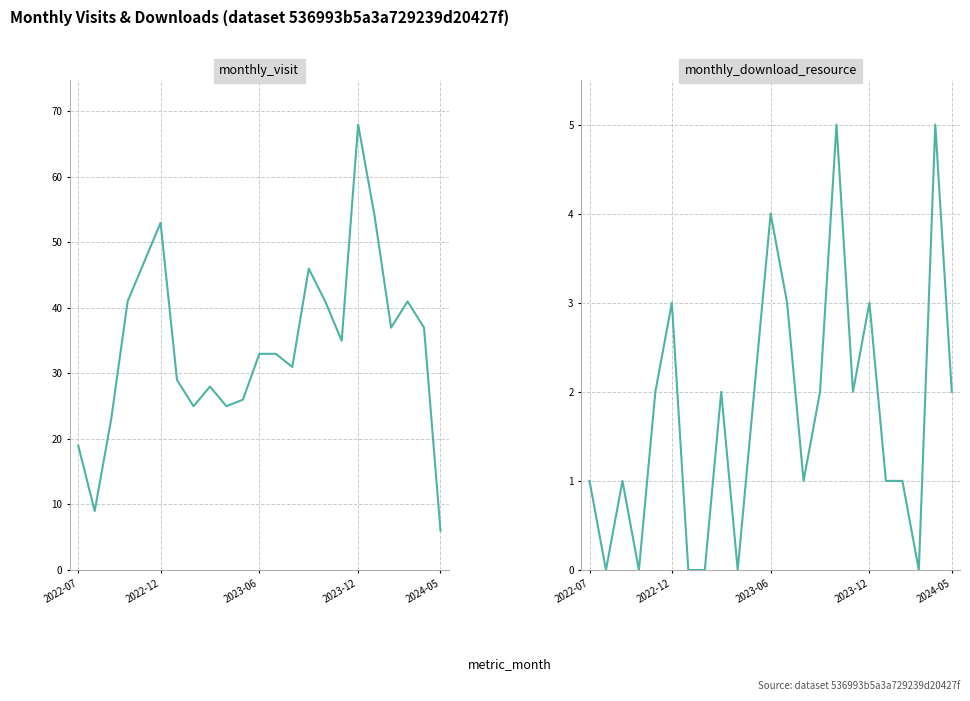

Is this an area chart (filled region under the line)?

No